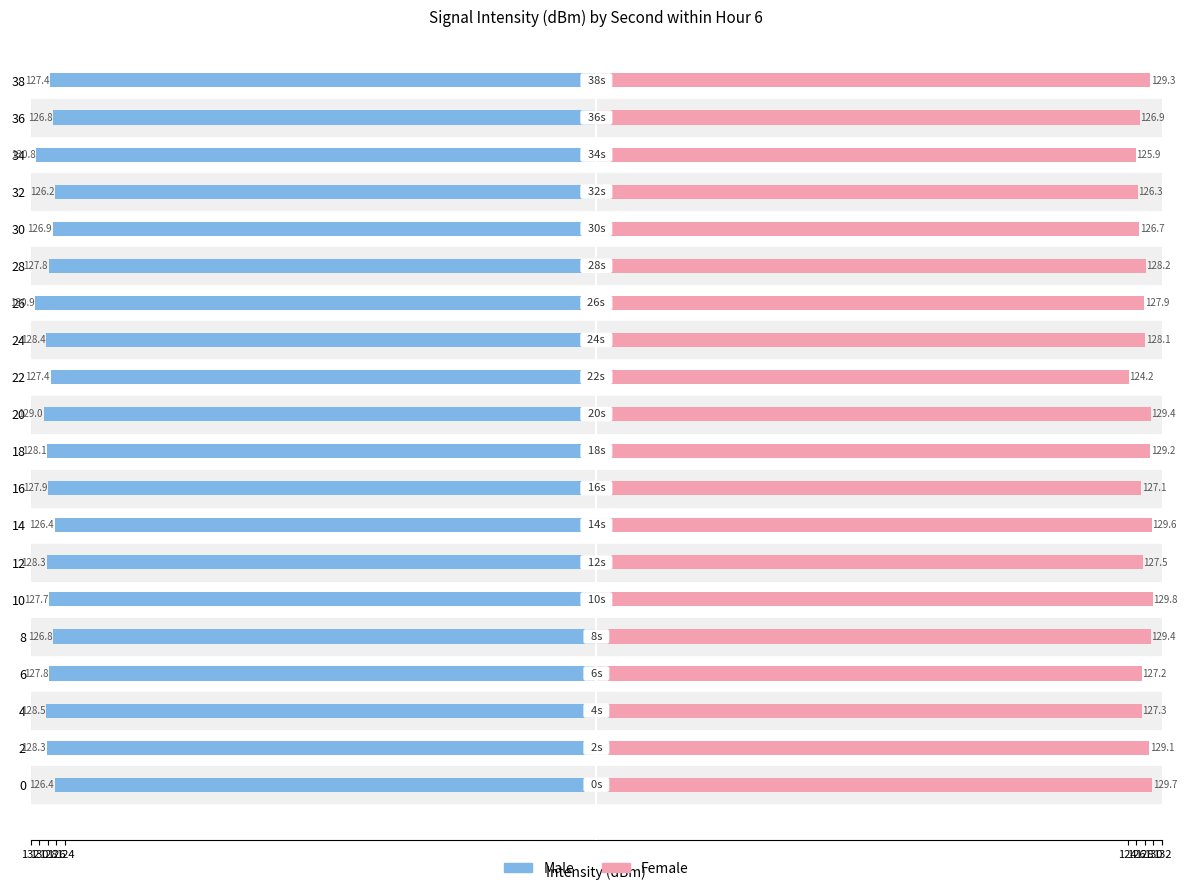

What is the lowest value of the Male series?

-130.9